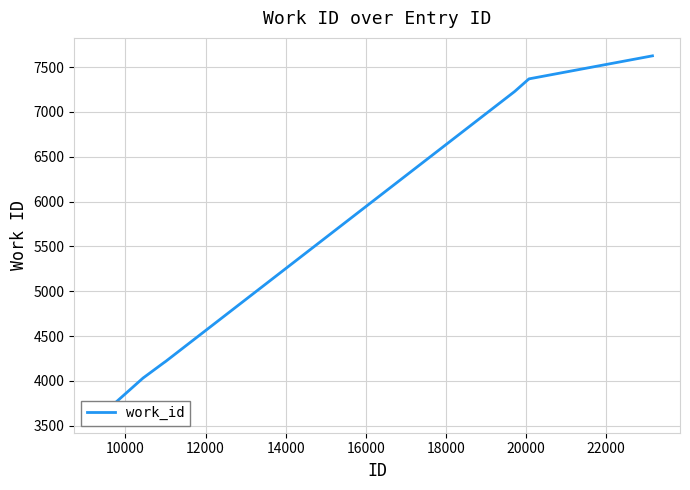

The chart shows a value of 4858 at 8000. True or false?

False